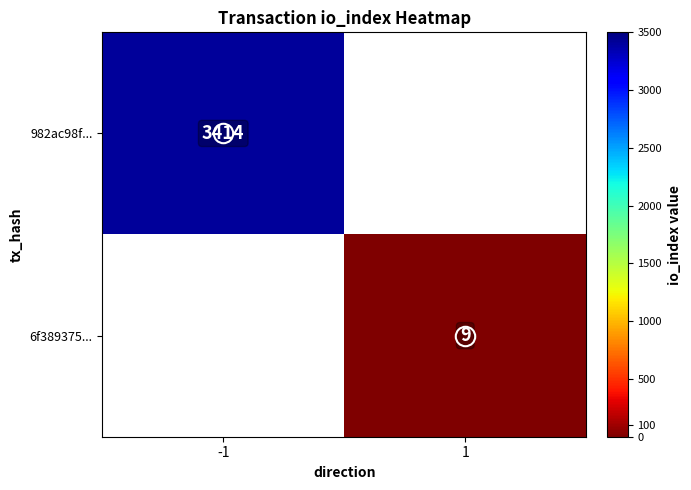

True or false: 6f389375... has a value of 5 at 1.

False